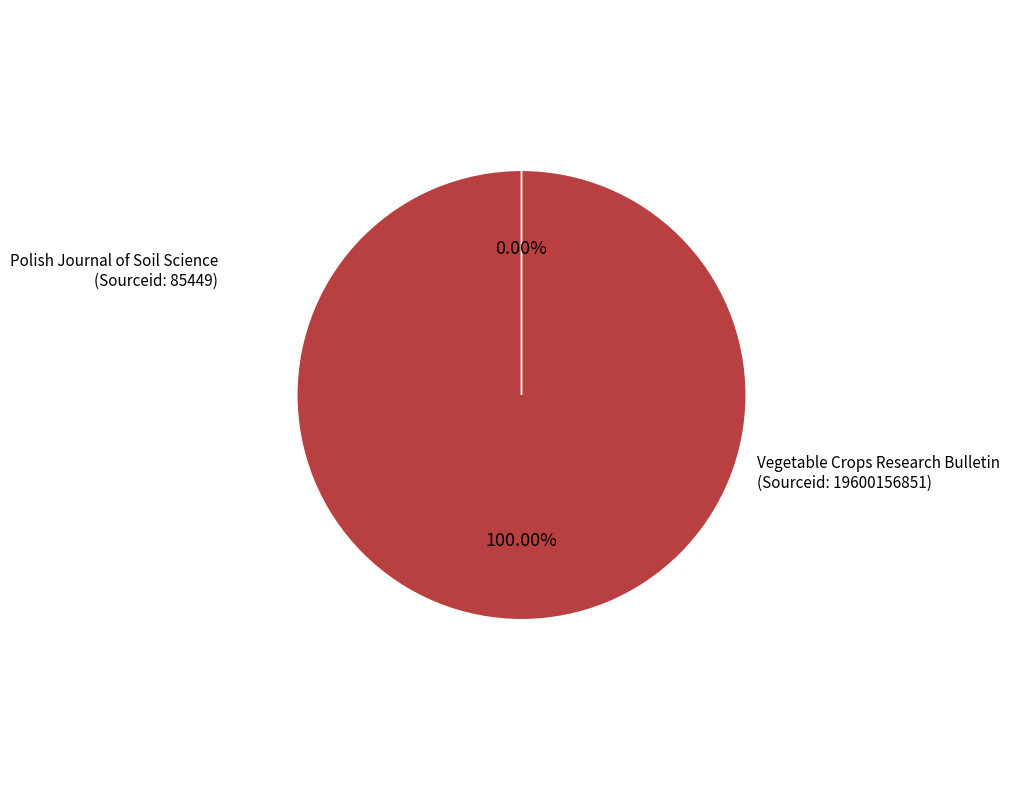

Is there any slice that represents more than half of the pie?

Yes